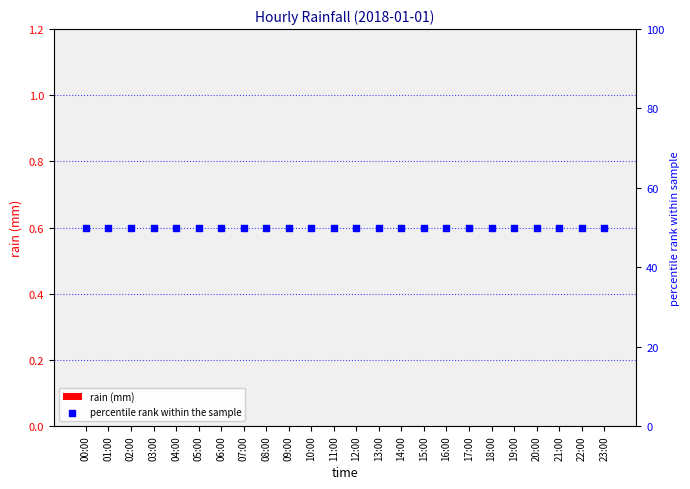

At how many categories does at least one series exceed 30?

24